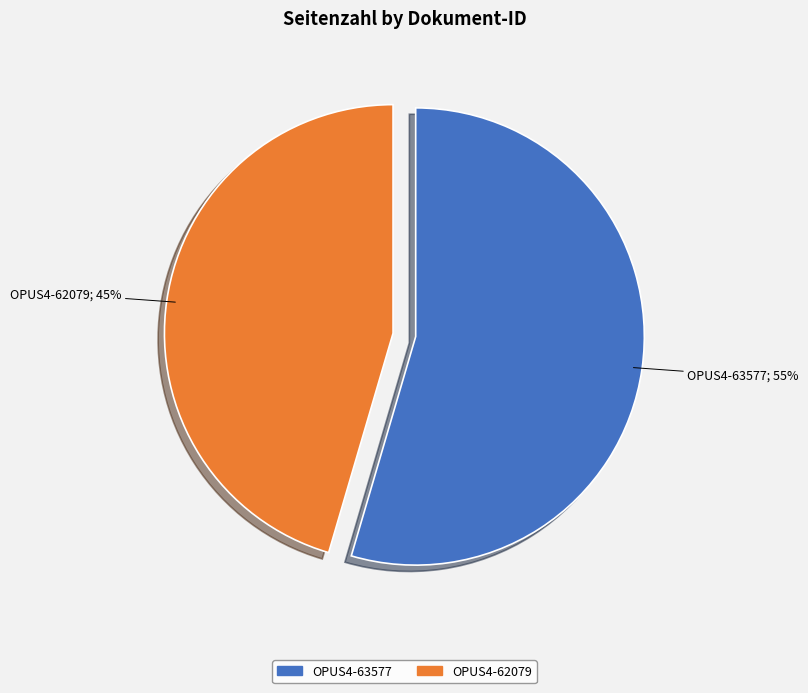

To the nearest percent, what is the combined percentage of OPUS4-62079 and OPUS4-63577?

100%